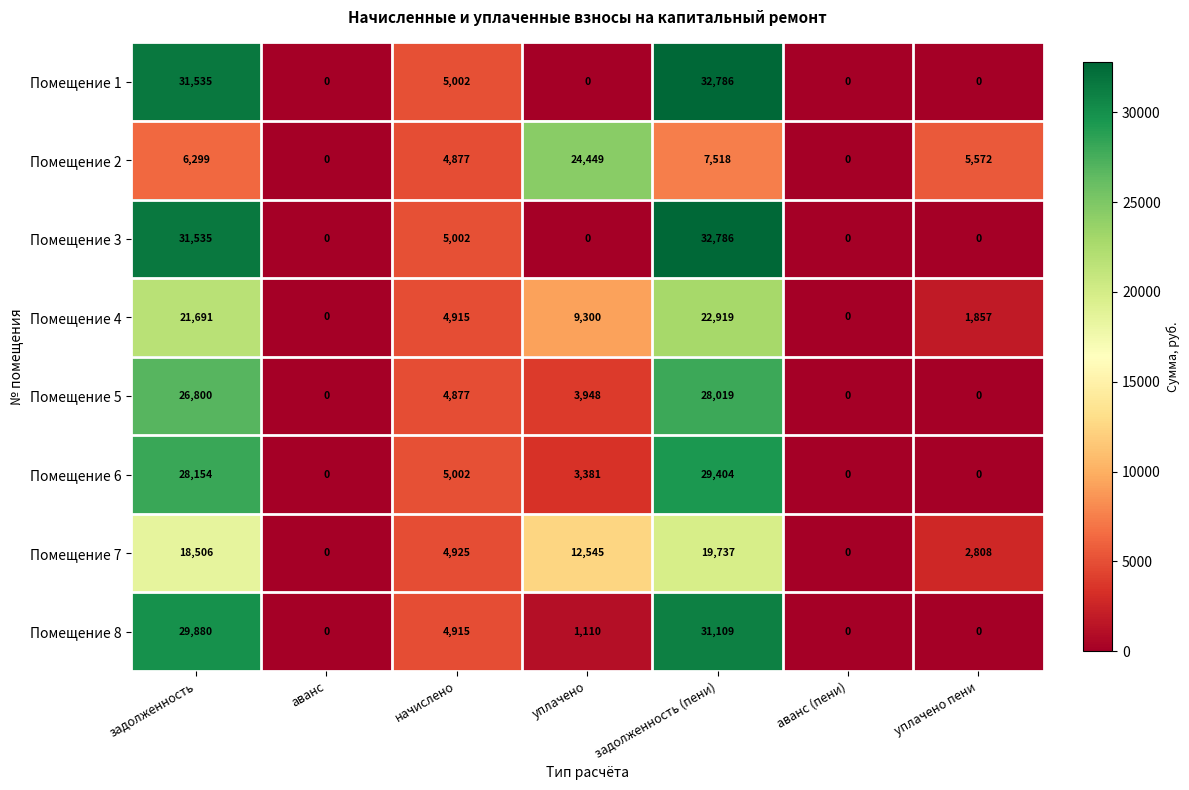

What is the difference between the highest and lowest values at уплачено?

24449